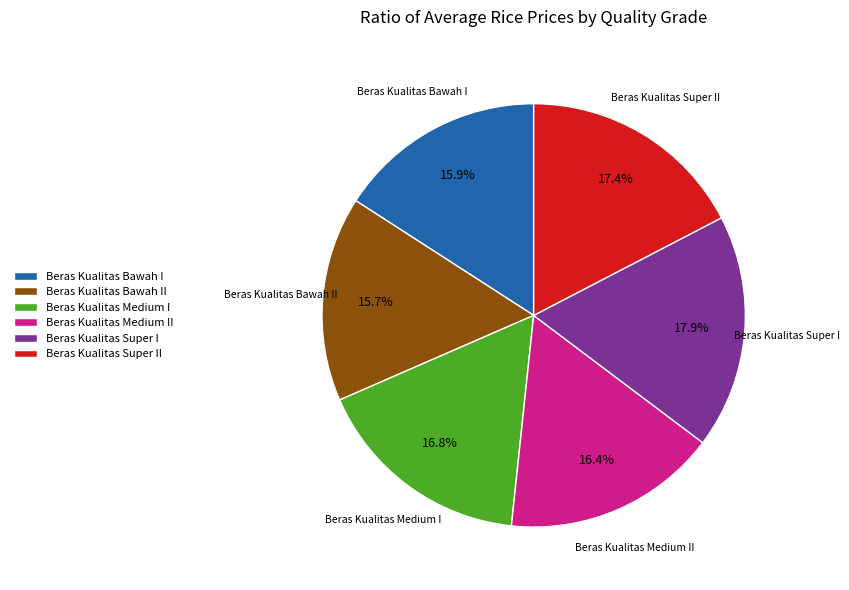

To the nearest percent, what percentage of the pie is Beras Kualitas Bawah I?

16%